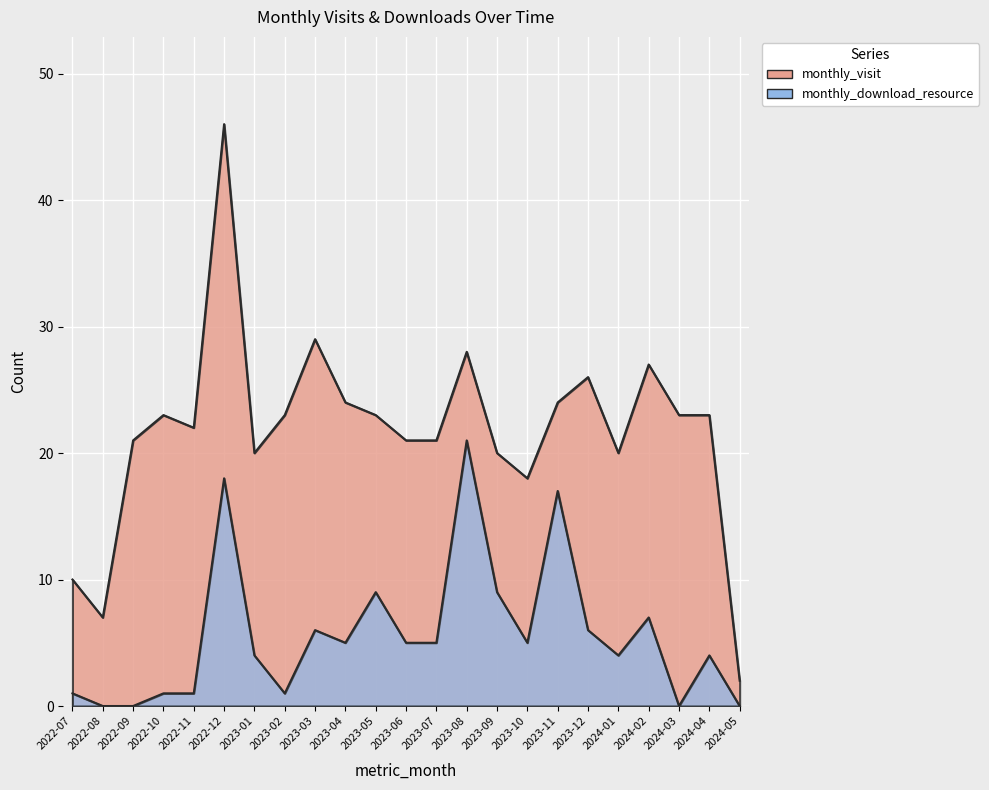

What is the spread (max minus min) of values at 2022-11?

21